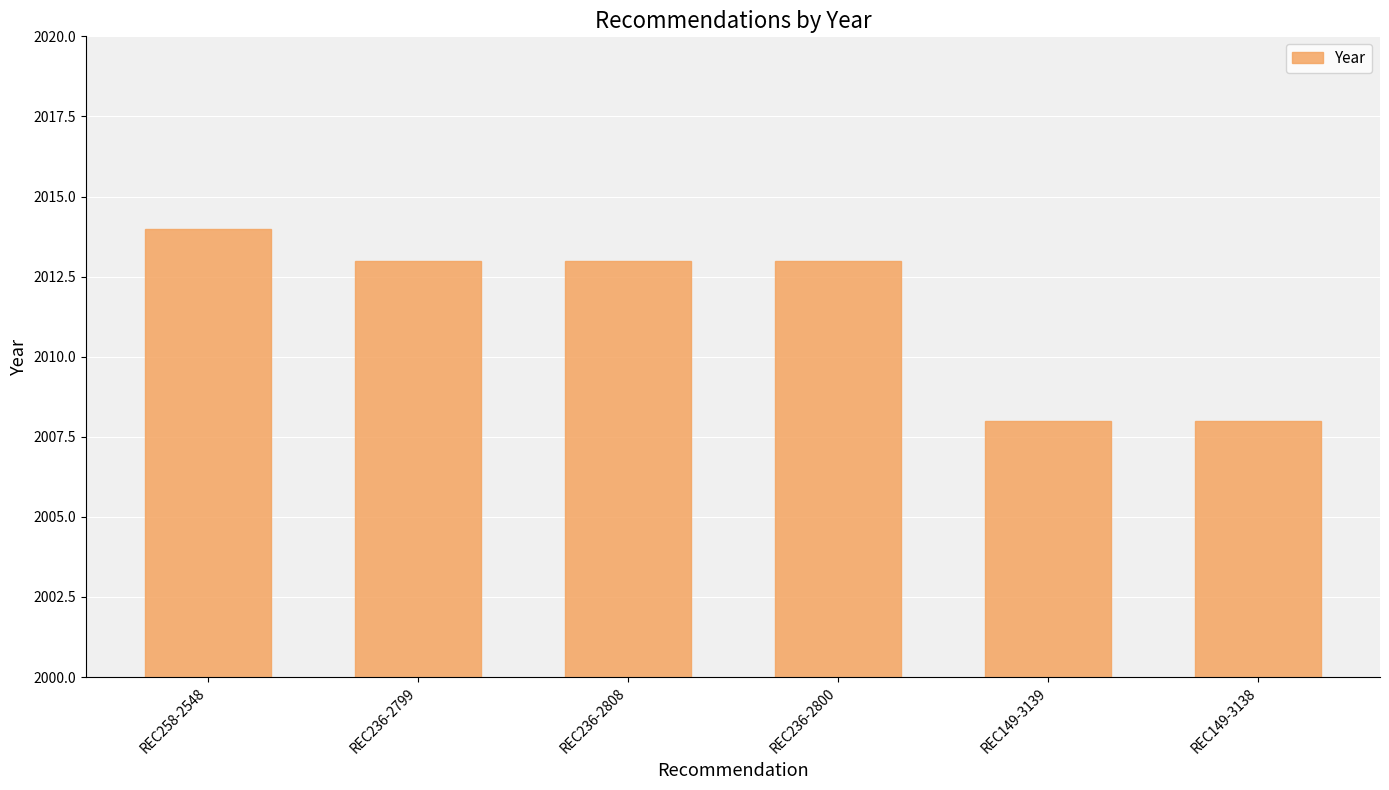

Reading left to right, extract all data points from this chart.

REC258-2548=2014	REC236-2799=2013	REC236-2808=2013	REC236-2800=2013	REC149-3139=2008	REC149-3138=2008